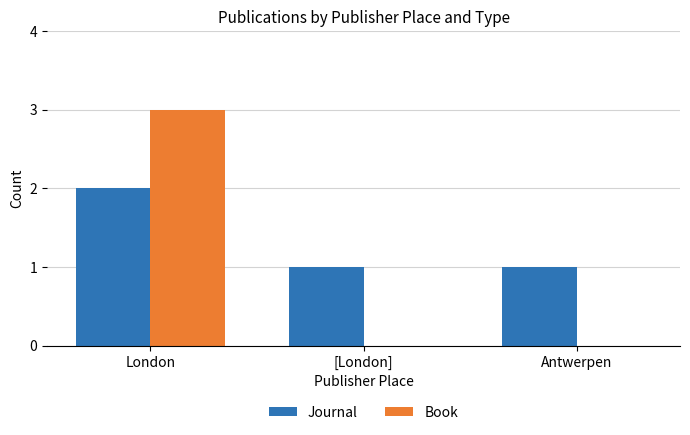

How many groups of bars are there?

3